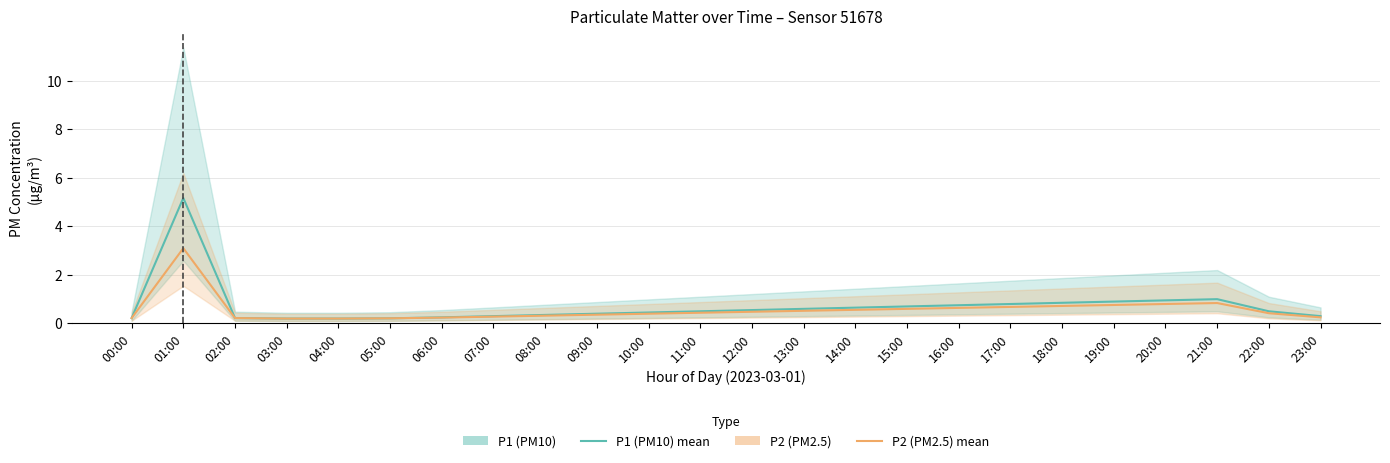

True or false: P1 (PM10) and P2 (PM2.5) cross at least once.

False